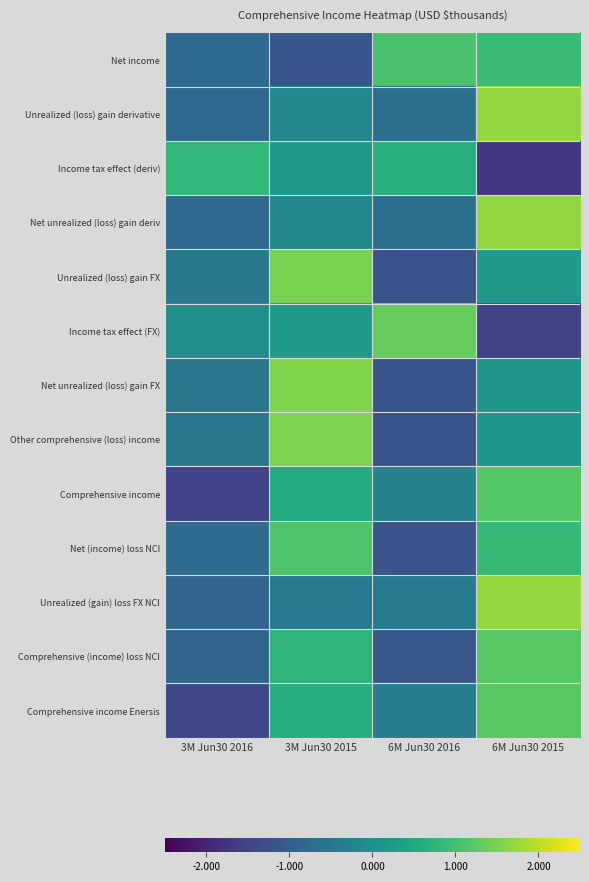

What is the spread (max minus min) of values at 3M Jun30 2016?

2.3